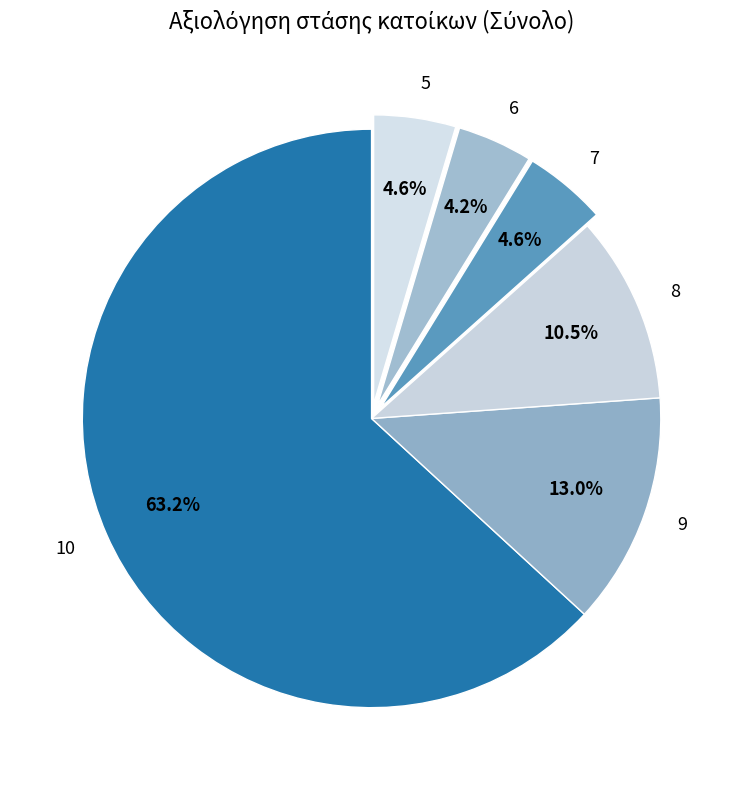

To the nearest percent, what is the difference between the 8 and 10 slice percentages?

53%